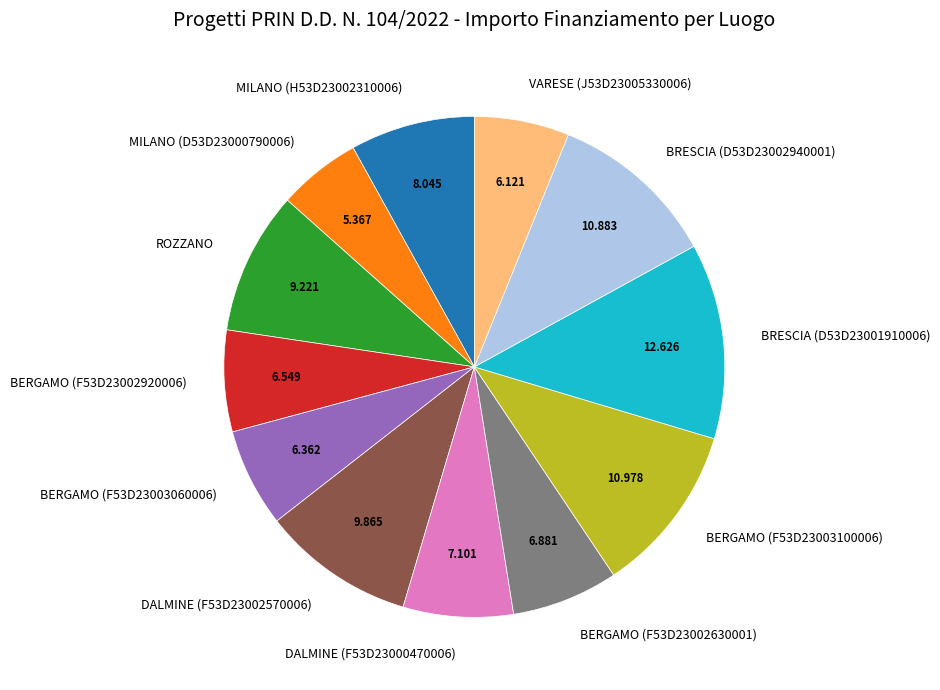

Is there a majority slice in this chart?

No